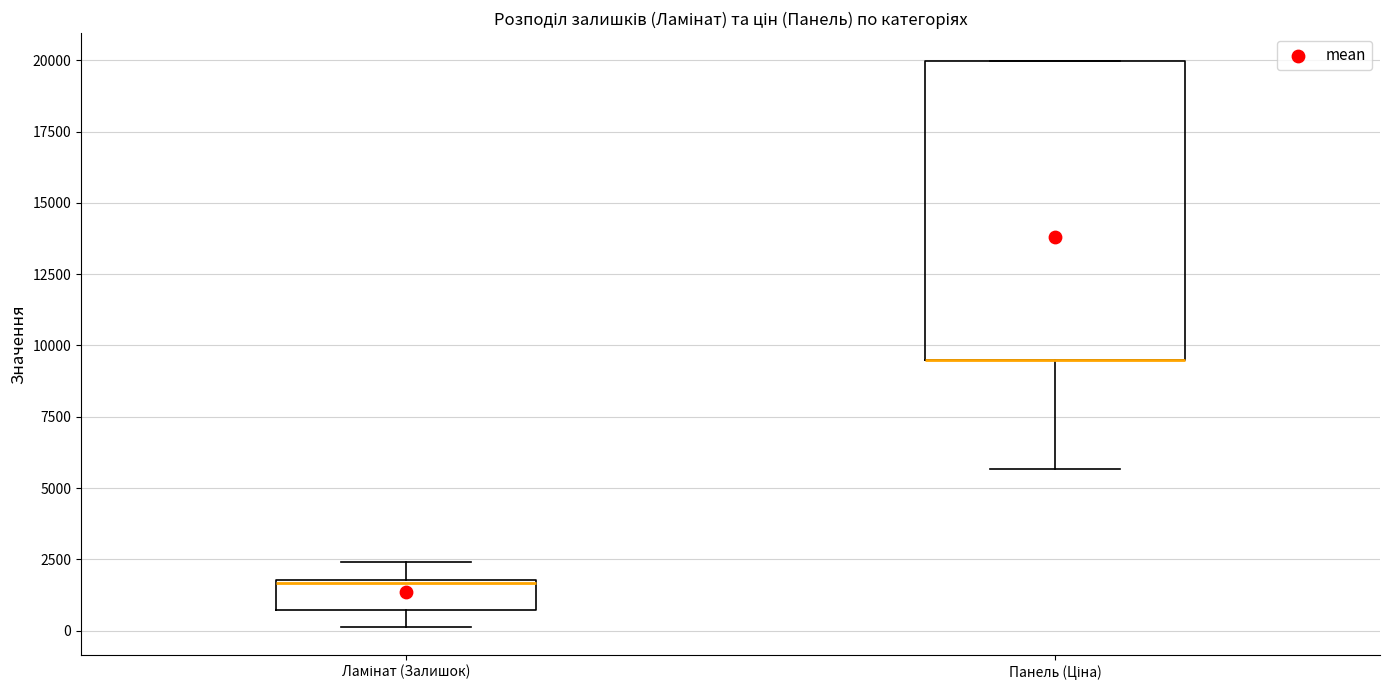

Where does the median line of the box for Ламінат (Залишок) sit on the y-axis? The values are not printed on the chart, so give them approximately, as read against the axis.

1500